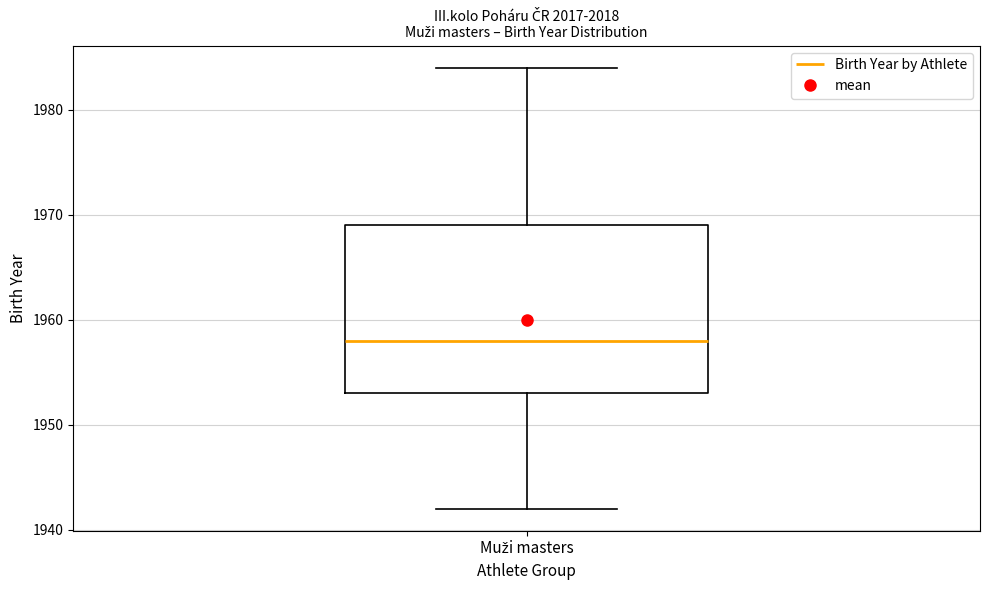

Transcribe this box plot: give where the median line is, the range the box spans, and where the two whiskers end, as read against the y-axis. The values are not printed on the chart, so give them approximately, as read against the axis.

median 1958, box 1953 to 1969, whiskers 1942 to 1984